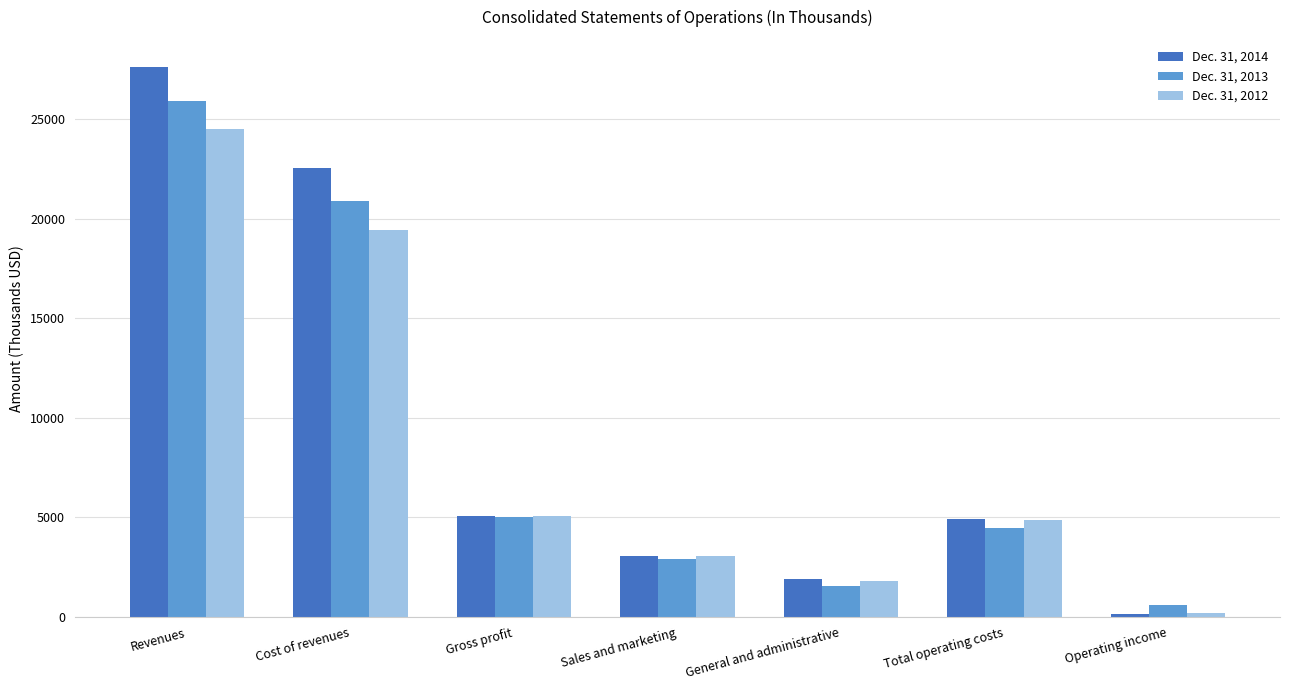

Reading left to right, transcribe all the data shown in this chart.

Dec. 31, 2014: Revenues=27601	Cost of revenues=22556	Gross profit=5045	Sales and marketing=3043	General and administrative=1882	Total operating costs=4925	Operating income=120
Dec. 31, 2013: Revenues=25903	Cost of revenues=20872	Gross profit=5031	Sales and marketing=2924	General and administrative=1523	Total operating costs=4447	Operating income=584
Dec. 31, 2012: Revenues=24503	Cost of revenues=19435	Gross profit=5068	Sales and marketing=3058	General and administrative=1818	Total operating costs=4876	Operating income=192